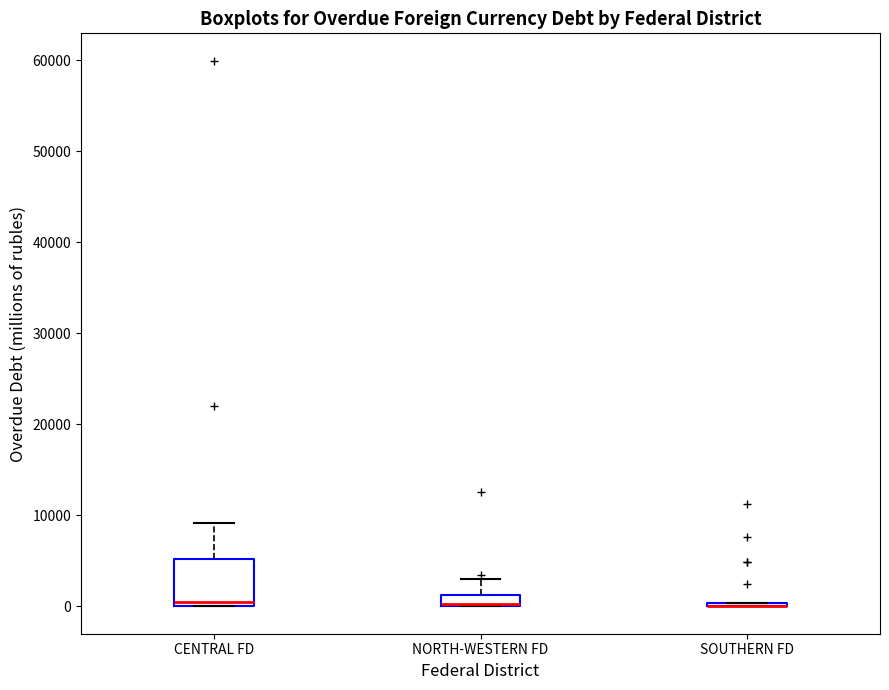

Where is the upper edge of the box for NORTH-WESTERN FD on the y-axis? The values are not printed on the chart, so give them approximately, as read against the axis.

1000